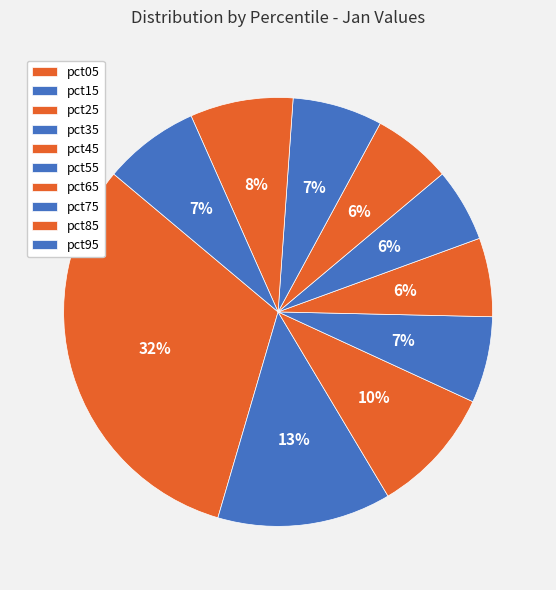

How many slices are in this pie chart?

10